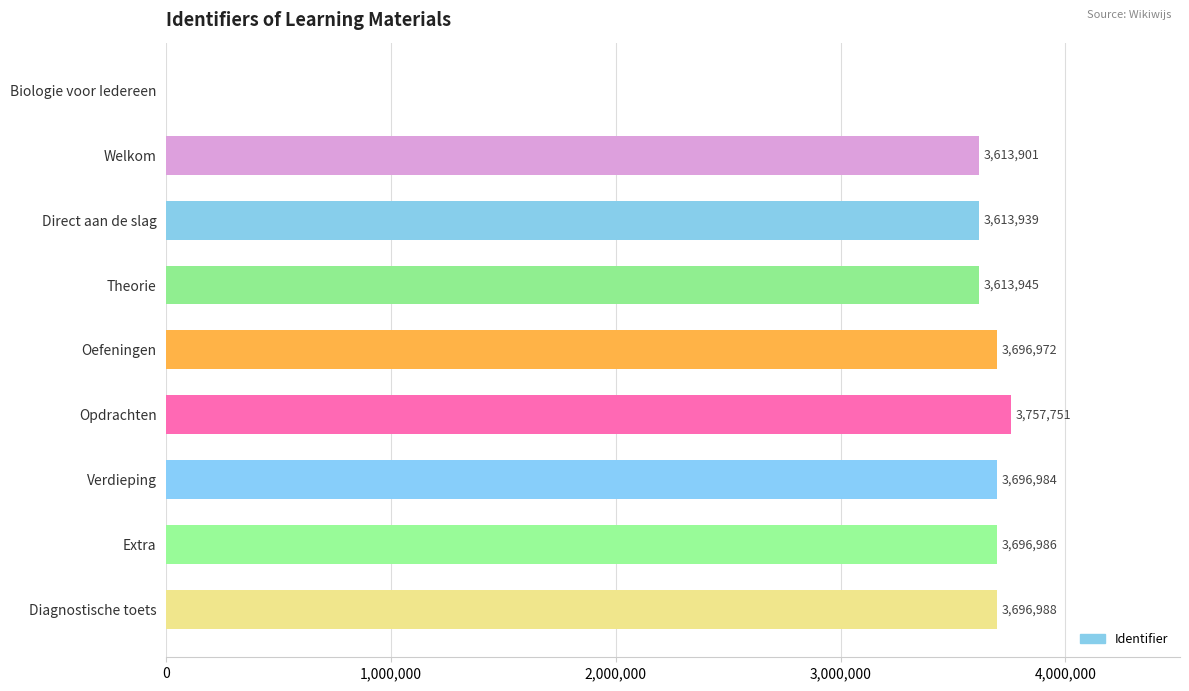

The chart shows a value of 3757751 at Opdrachten. True or false?

True